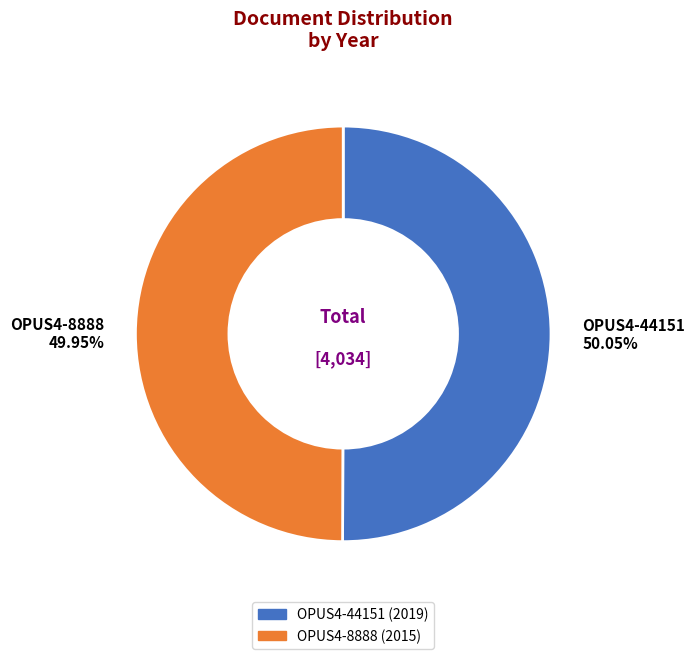

Count the number of slices in the pie.

2